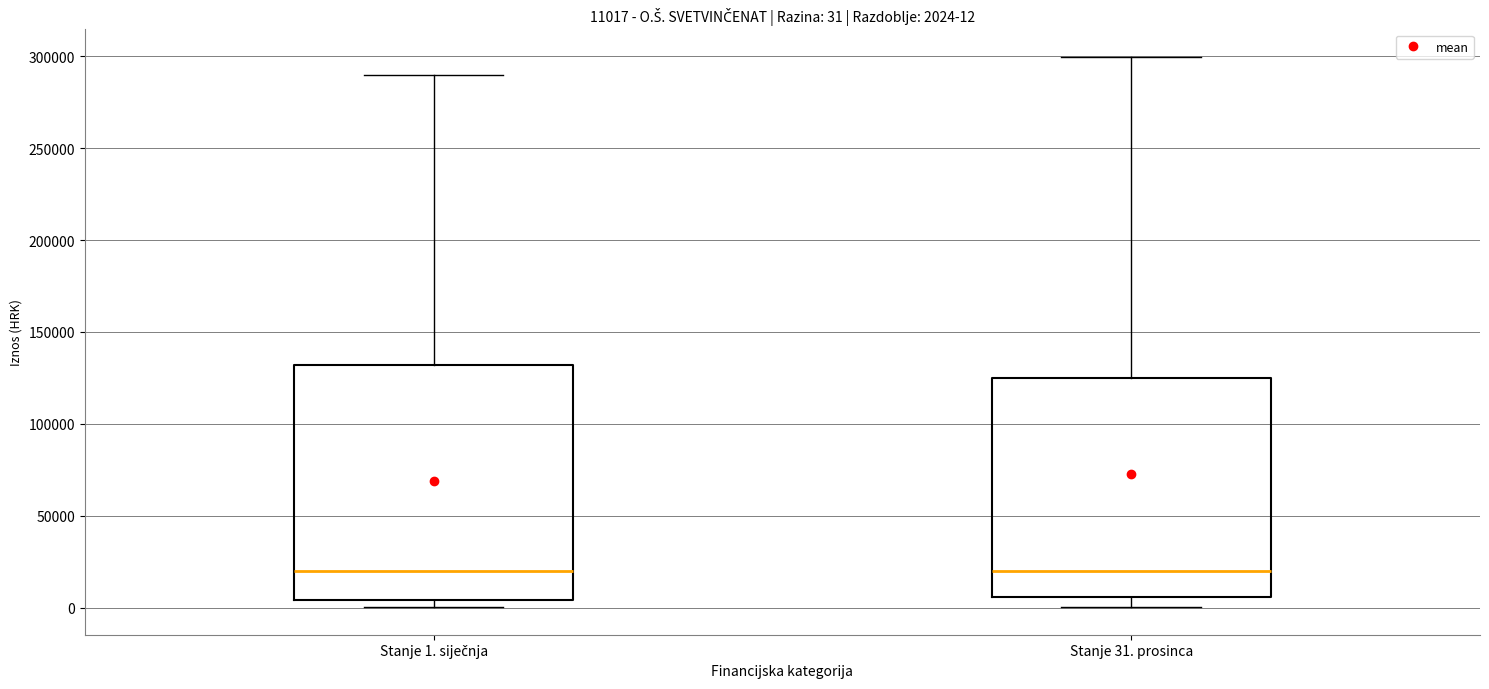

Comparing the boxes themselves (not the whiskers), which one is the tallest?

Stanje 1. siječnja